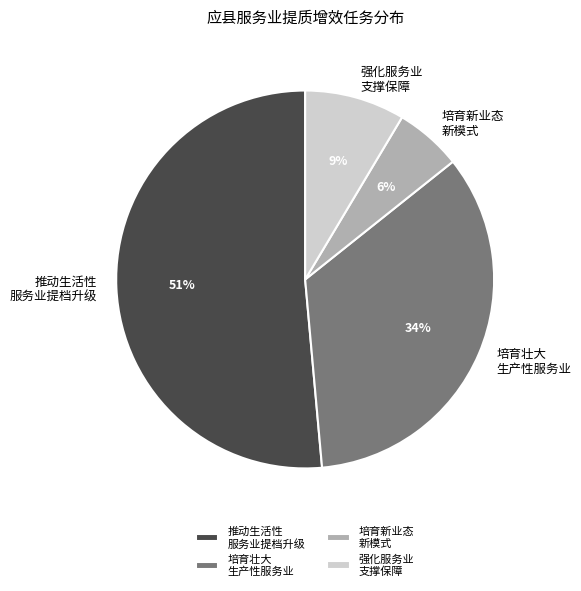

Between 推动生活性 服务业提档升级 and 培育壮大 生产性服务业, which is larger?

推动生活性 服务业提档升级